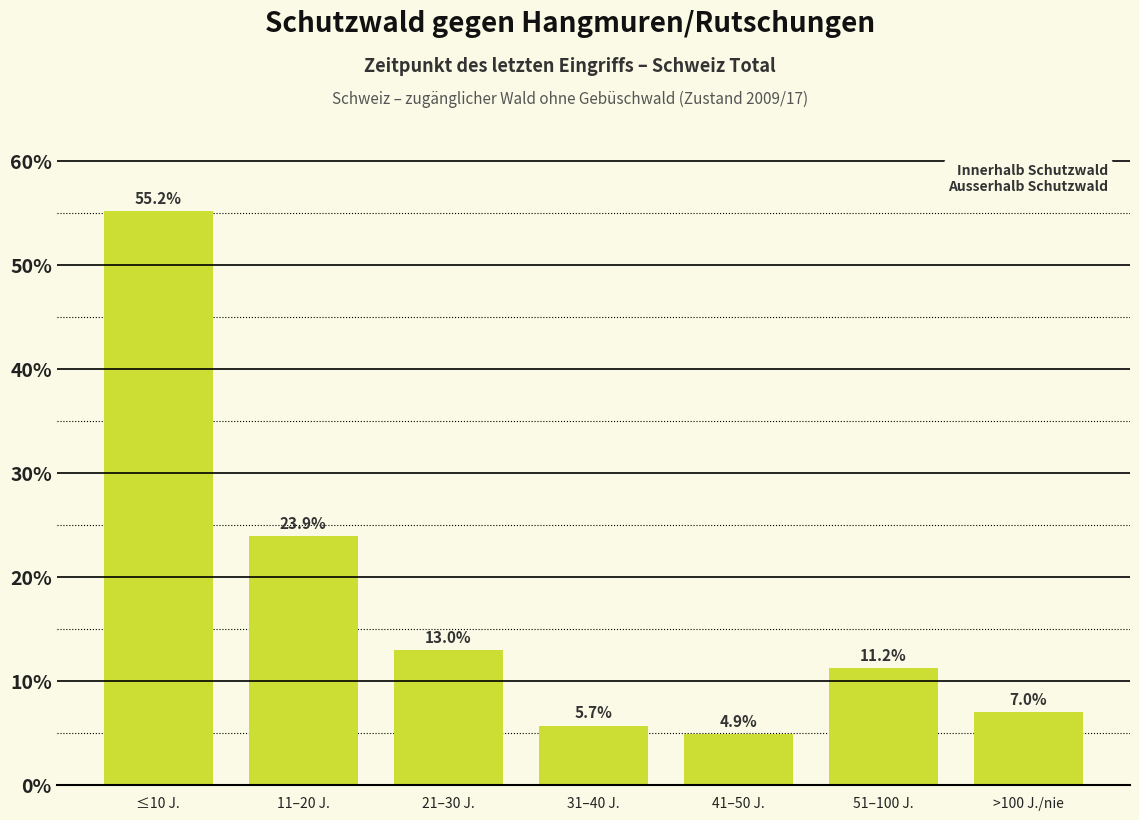

Reading left to right, transcribe all the data shown in this chart.

55.2	23.9	13.0	5.7	4.9	11.2	7.0